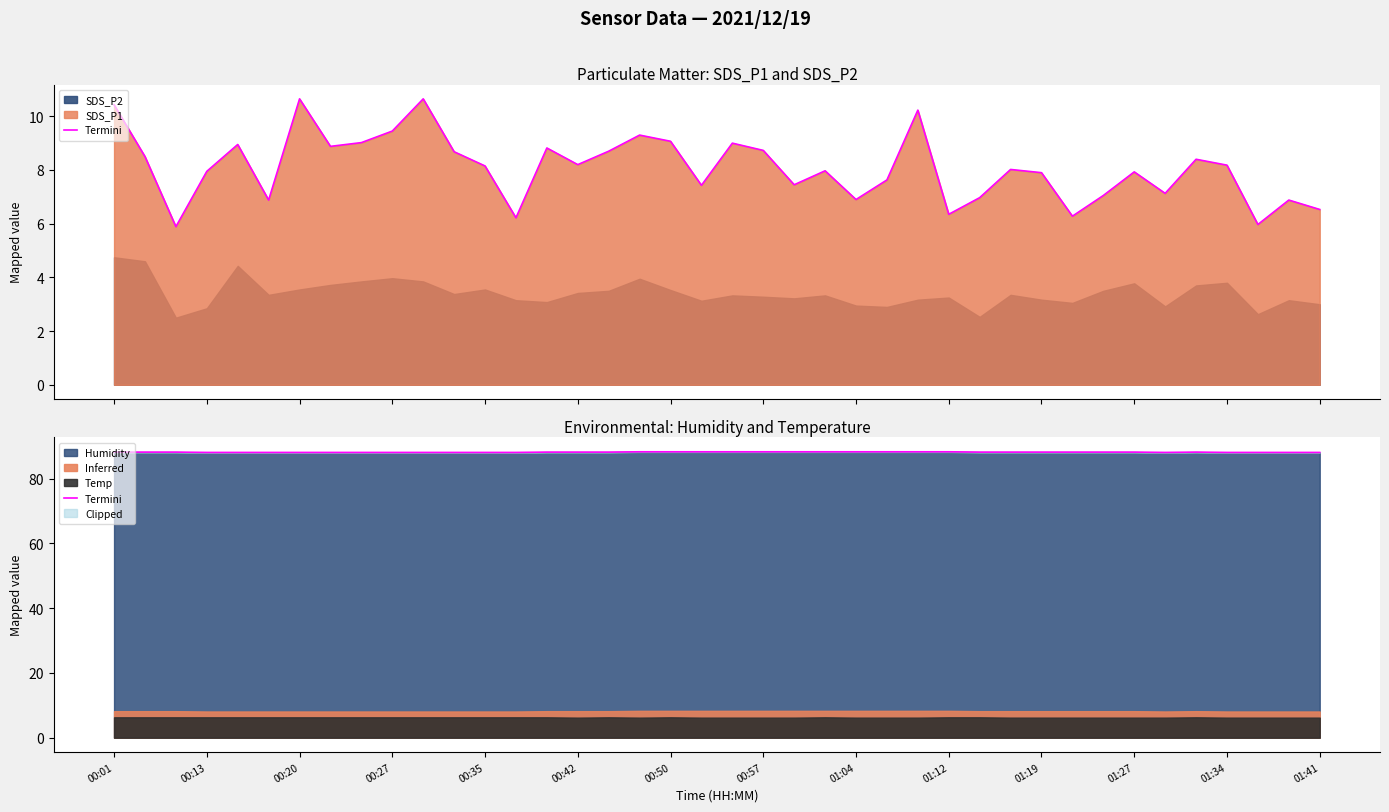

What is the highest value of the Humidity series?

88.3